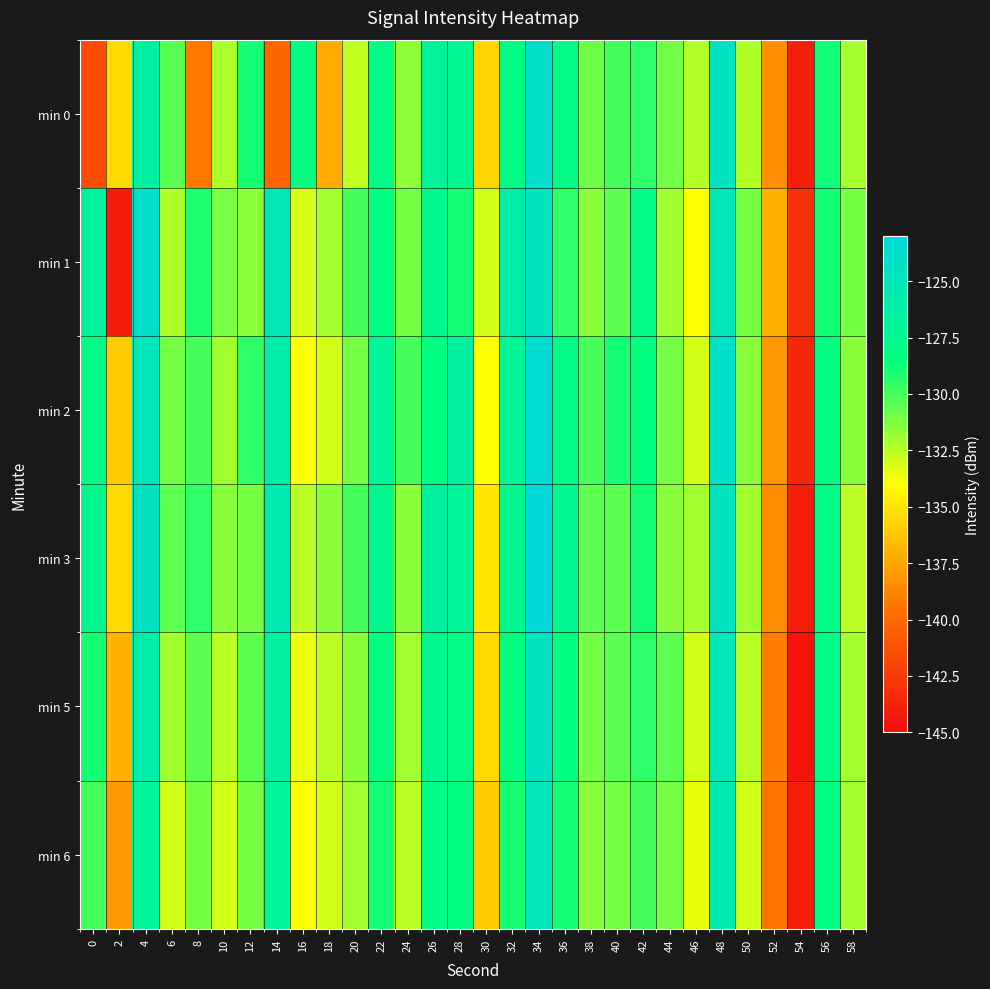

Which series has the largest range (max minus min)?

min 3